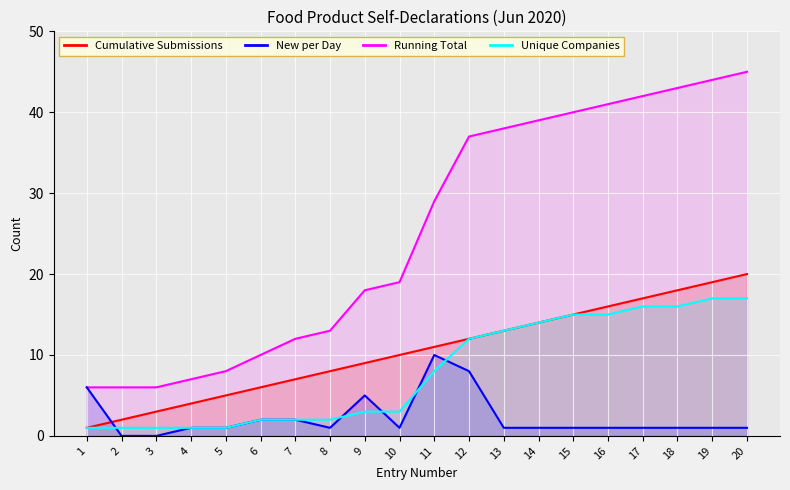

Where does the Running Total series first go above 29?

12